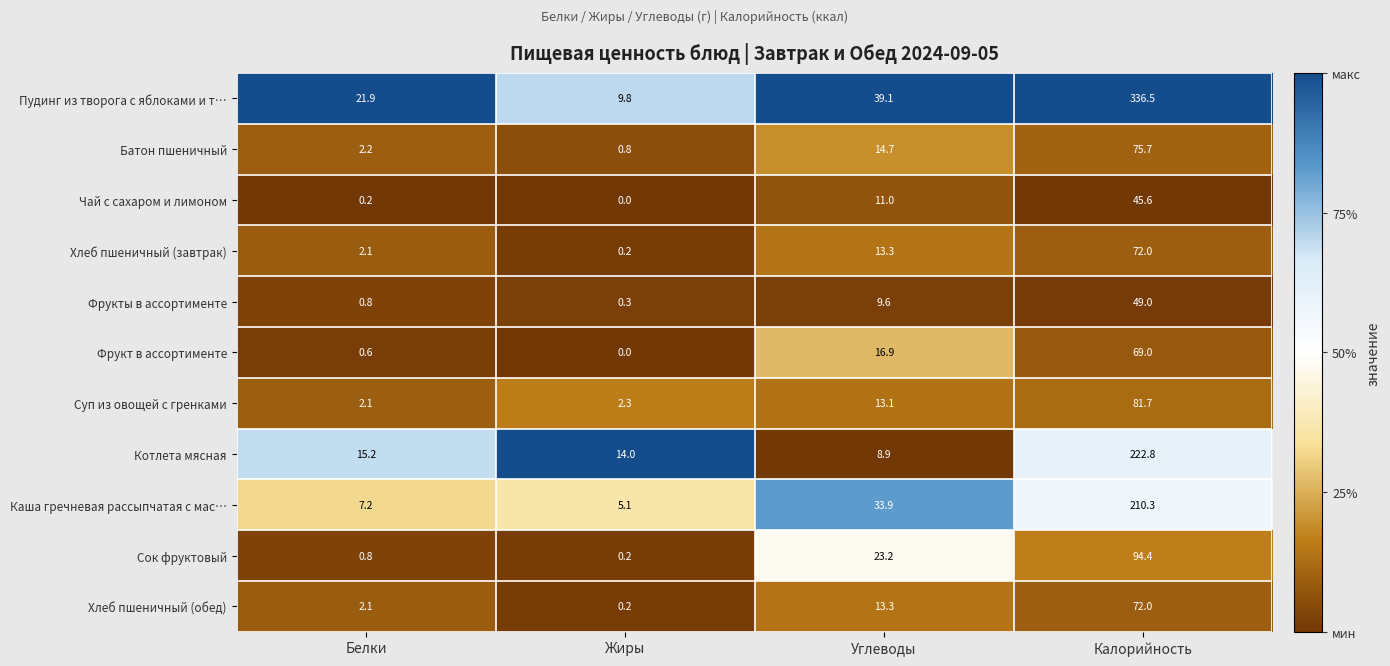

Which series has the largest range (max minus min)?

Пудинг из творога с яблоками и т…